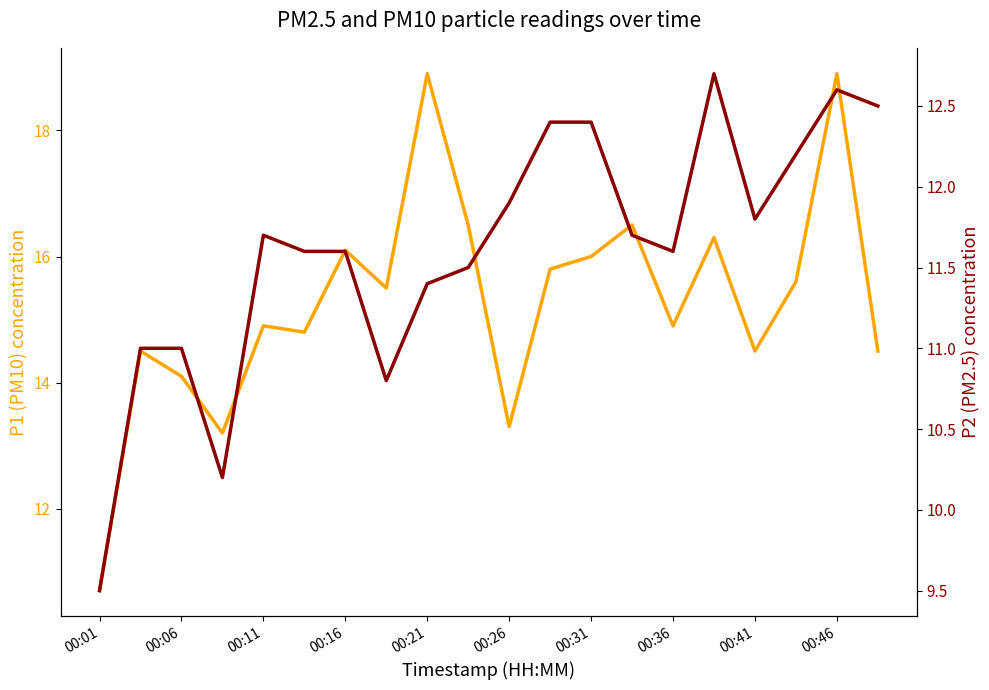

Which series changed the most between 00:11 and 00:16?

P1